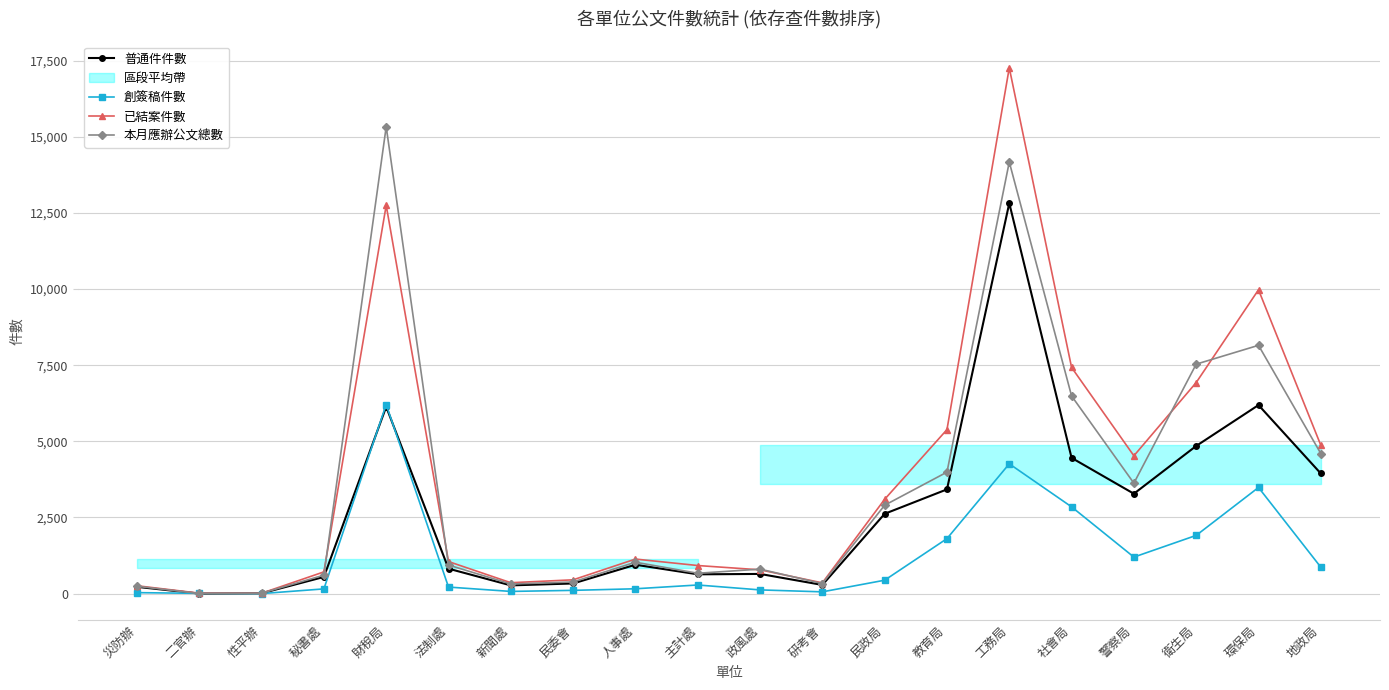

Reading right to left, transcribe all the data shown in this chart.

普通件件數: 地政局=3944	環保局=6190	衛生局=4848	警察局=3280	社會局=4457	工務局=12816	教育局=3423	民政局=2621	研考會=286	政風處=647	主計處=634	人事處=949	民委會=334	新聞處=271	法制處=820	財稅局=6134	秘書處=548	性平辦=12	二官辦=2	災防辦=223
創簽稿件數: 地政局=869	環保局=3485	衛生局=1912	警察局=1200	社會局=2849	工務局=4262	教育局=1806	民政局=441	研考會=59	政風處=123	主計處=284	人事處=160	民委會=108	新聞處=73	法制處=216	財稅局=6207	秘書處=156	性平辦=2	二官辦=10	災防辦=33
已結案件數: 地政局=4871	環保局=9974	衛生局=6929	警察局=4525	社會局=7425	工務局=17260	教育局=5385	民政局=3097	研考會=354	政風處=782	主計處=923	人事處=1135	民委會=454	新聞處=359	法制處=1053	財稅局=12746	秘書處=714	性平辦=14	二官辦=15	災防辦=259
本月應辦公文總數: 地政局=4599	環保局=8151	衛生局=7533	警察局=3626	社會局=6489	工務局=14169	教育局=3989	民政局=2902	研考會=330	政風處=805	主計處=669	人事處=1032	民委會=384	新聞處=316	法制處=939	財稅局=15325	秘書處=607	性平辦=14	二官辦=5	災防辦=243